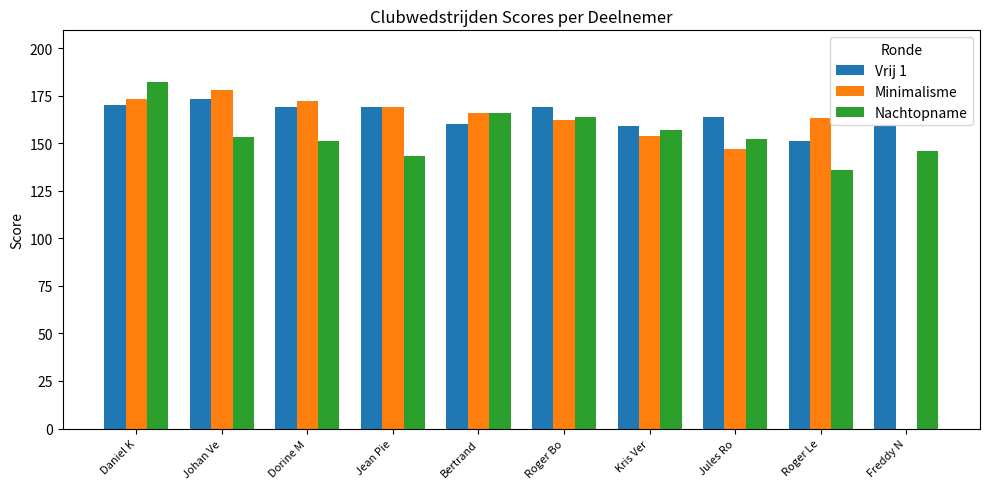

How many categories are shown in the chart?

10